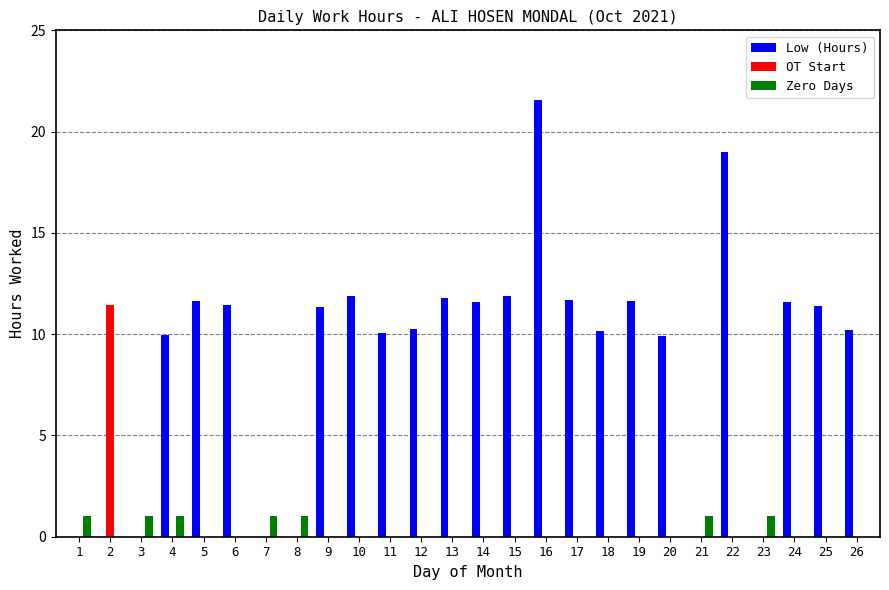

How many values in the Low (Hours) series exceed 11?

13